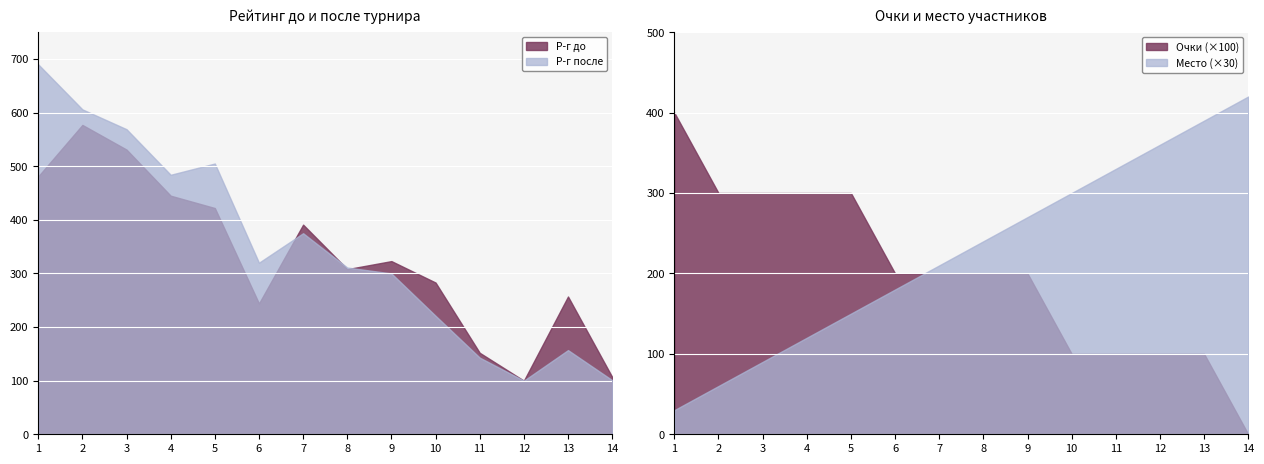

At which category does the chart reach its peak across all series?

1